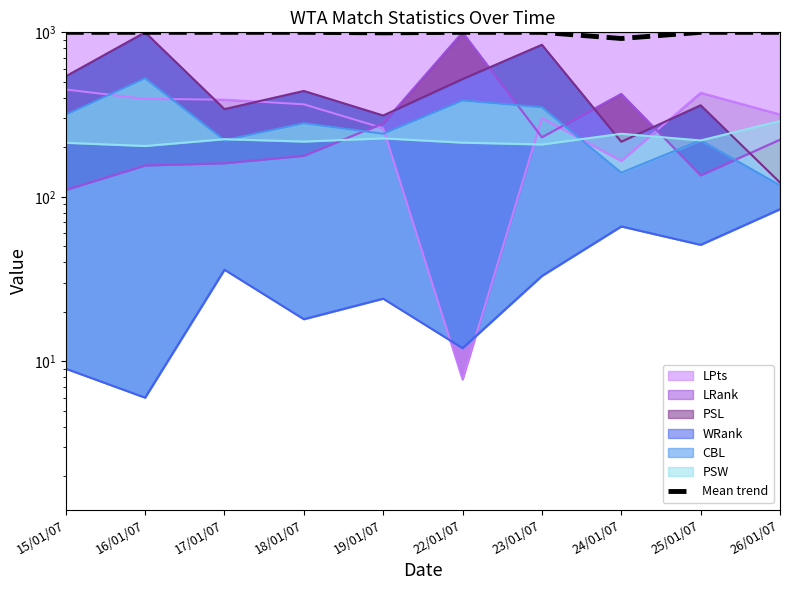

Reading left to right, what are all the values shown in this chart?

15/01/07=1000.0	16/01/07=1000.0	17/01/07=1000.0	18/01/07=1000.0	19/01/07=992.7	22/01/07=1000.0	23/01/07=1000.0	24/01/07=917.1	25/01/07=1000.0	26/01/07=1000.0